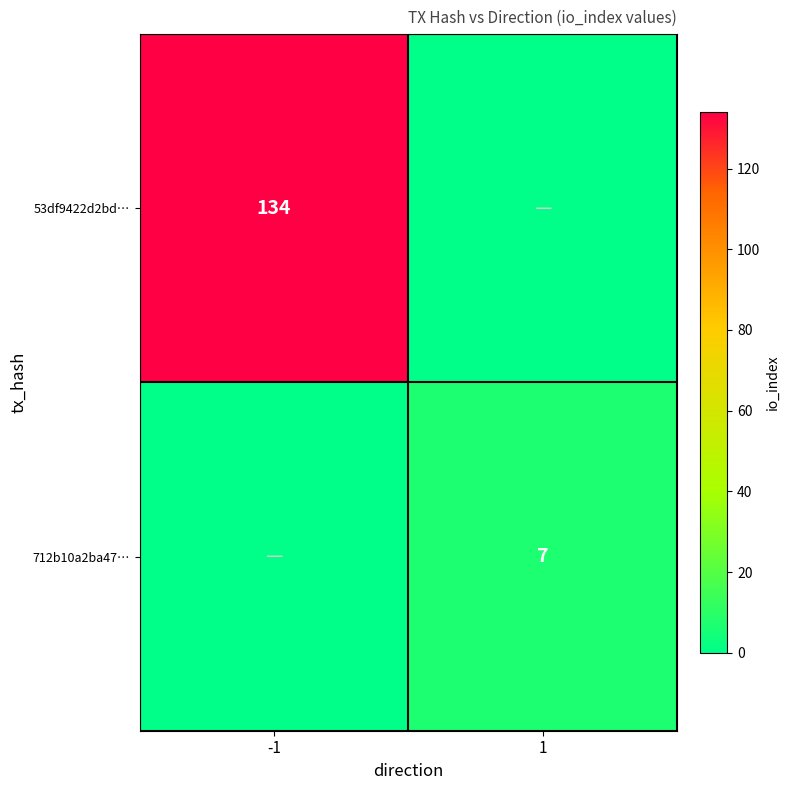

At how many categories does at least one series exceed 57?

1